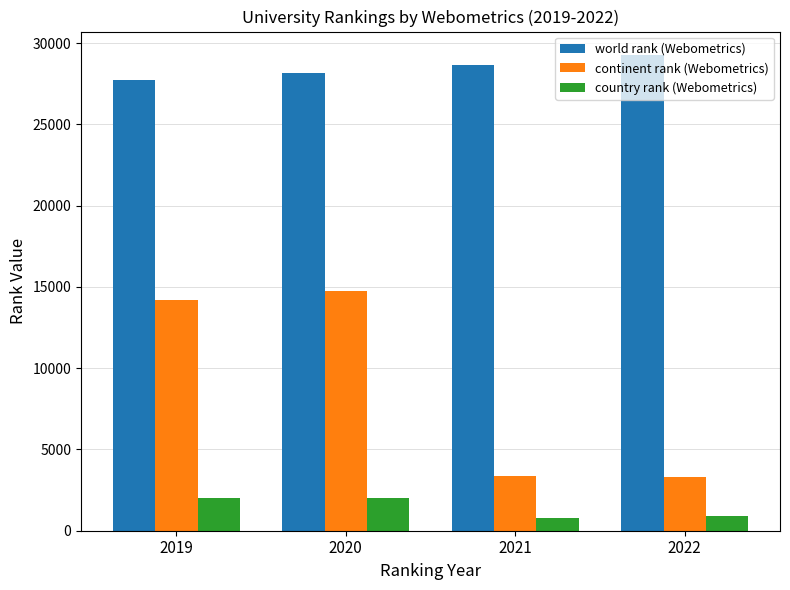

What is the spread (max minus min) of values at 2022?

28338